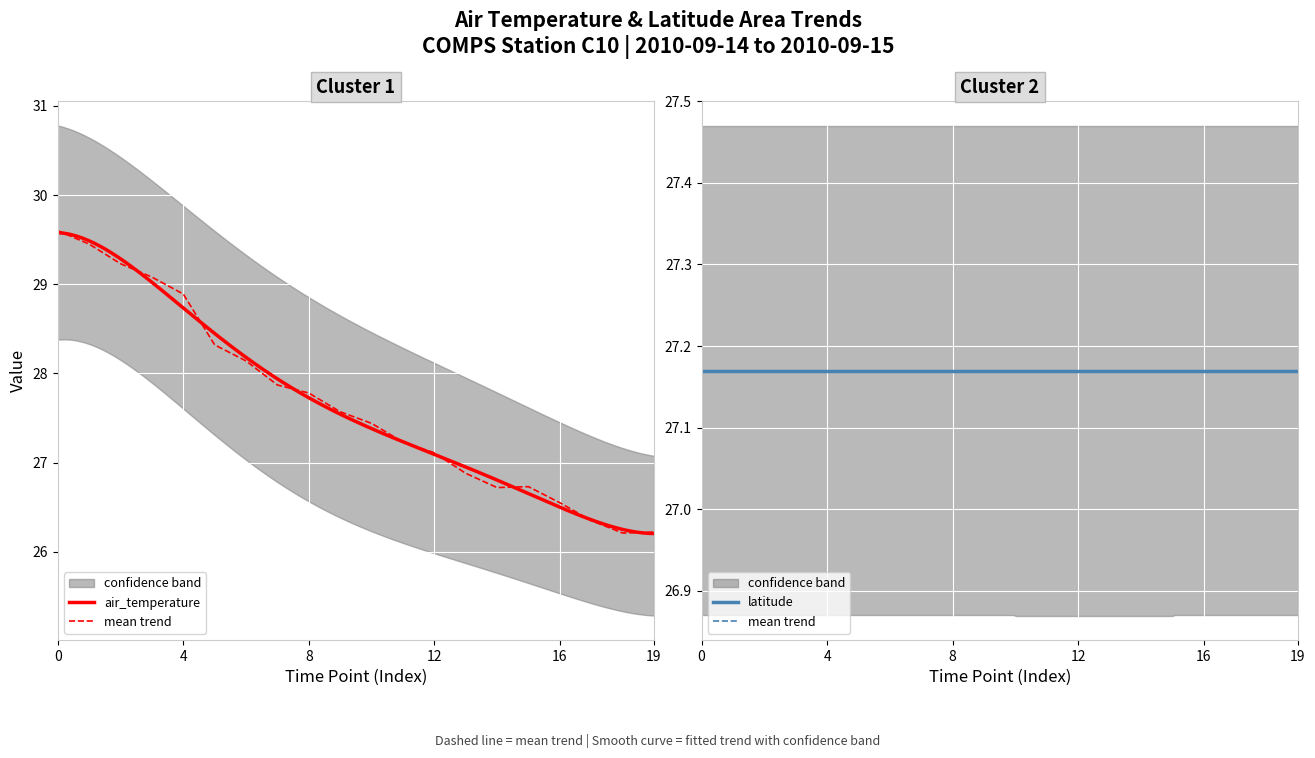

True or false: there are more than 1 points higher than both neighbors.

False